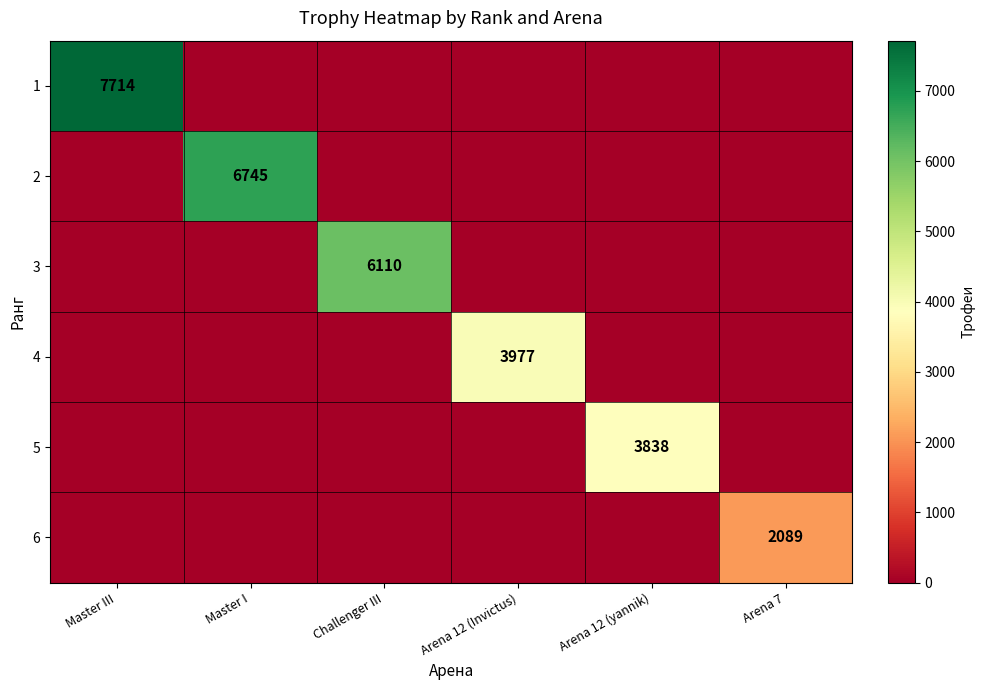

Which series has the largest total across all categories?

1